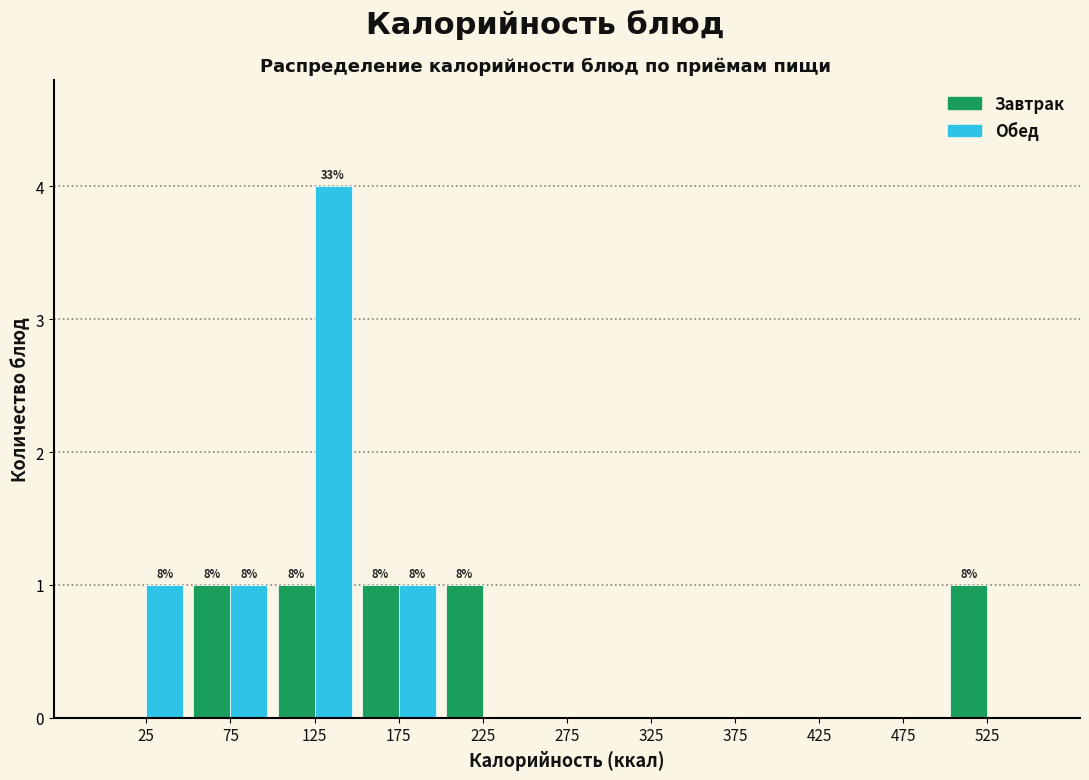

In the Обед series, which range on the x-axis has the tallest bar?

100 to 150